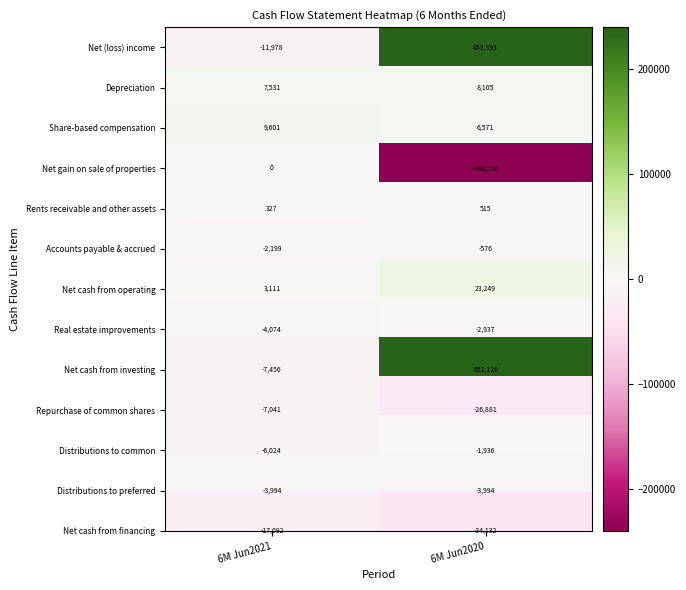

What is the total value across all series at 6M Jun2021?

-39288